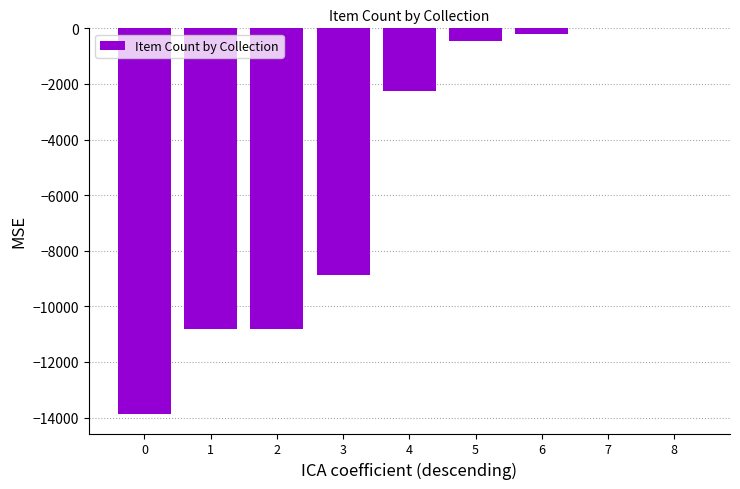

What is the sum of the values at 2 and 5?

-11261